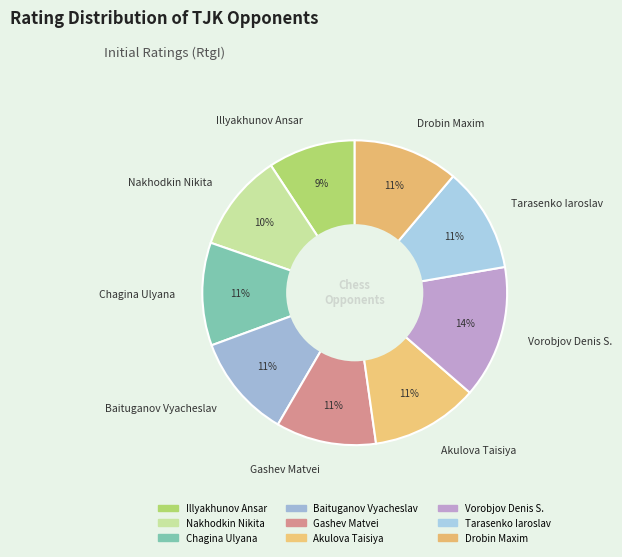

Does any single category account for the majority?

No